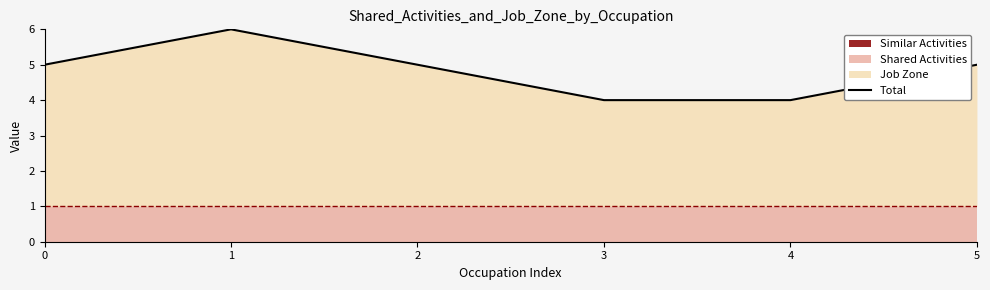

List the labels in order of value, smallest first.

3, 4, 0, 2, 5, 1